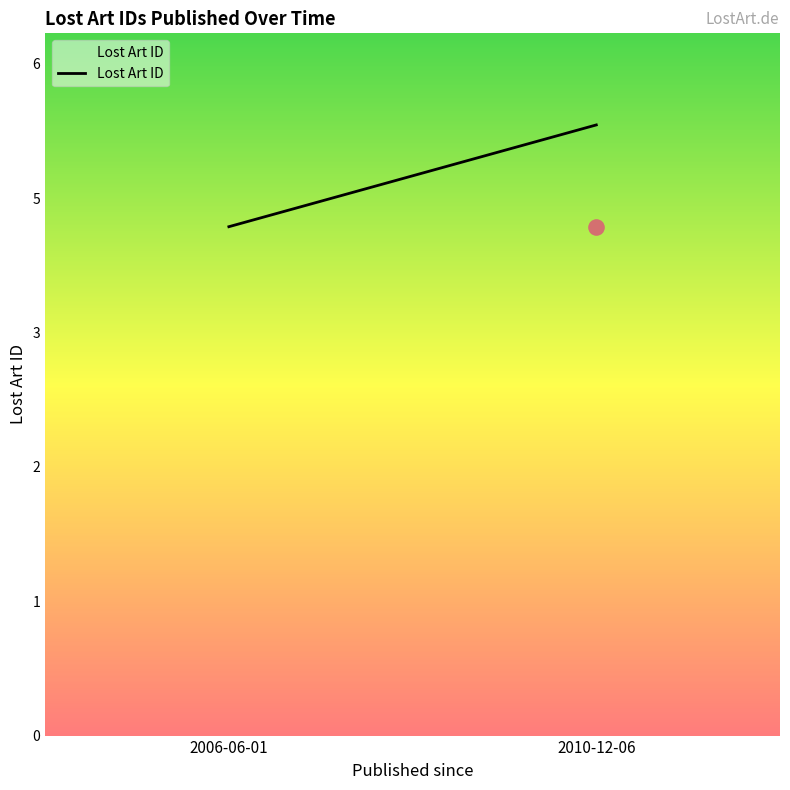

Which has a higher value, 2006-06-01 or 2010-12-06?

2010-12-06